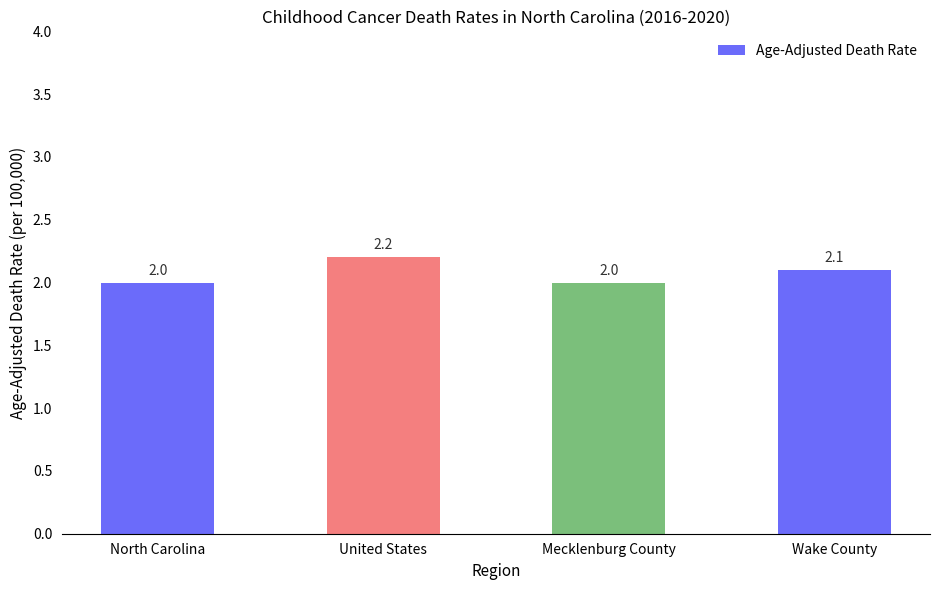

What is the label of the 1st bar from the left?

North Carolina